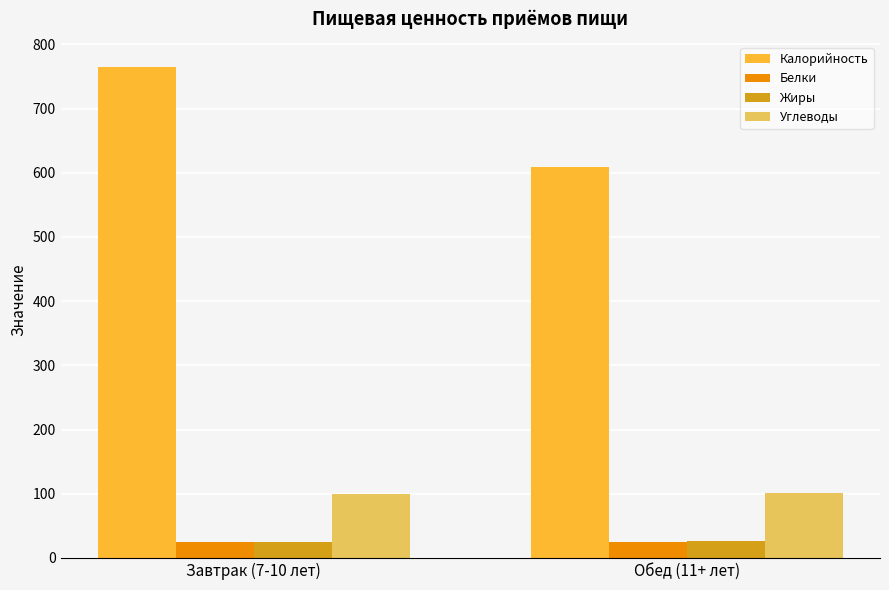

What position from the right is Обед (11+ лет)?

1